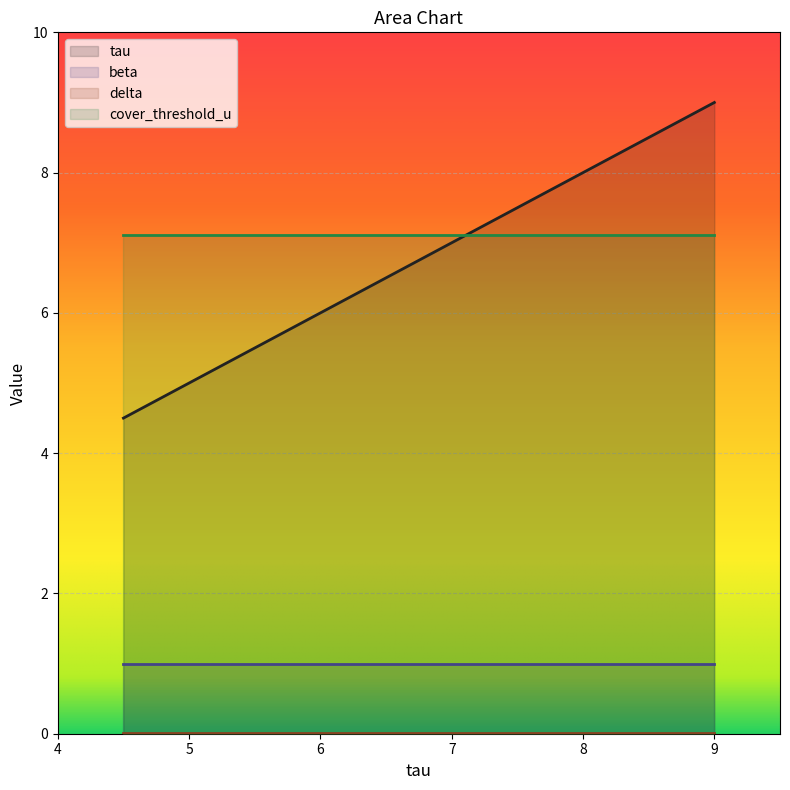

True or false: beta and cover_threshold_u intersect in this chart.

False